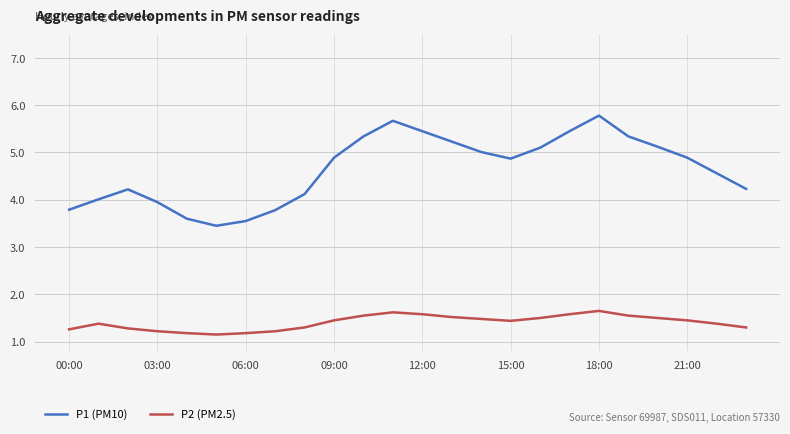

True or false: P1 (PM10) and P2 (PM2.5) intersect in this chart.

False